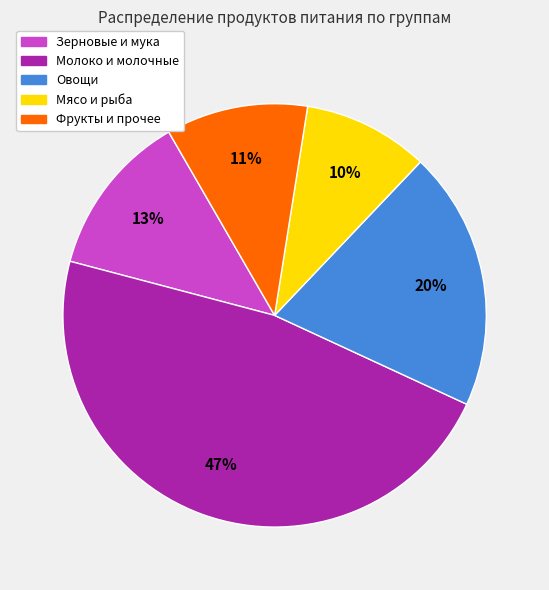

Between Фрукты и прочее and Мясо и рыба, which is larger?

Фрукты и прочее